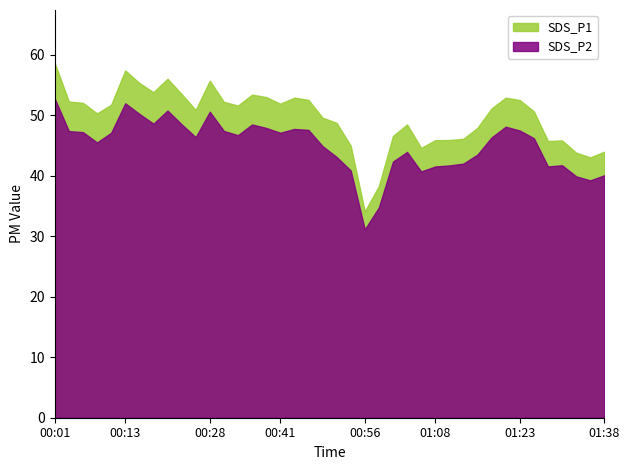

What is the sum of all SDS_P1 values?

1985.8